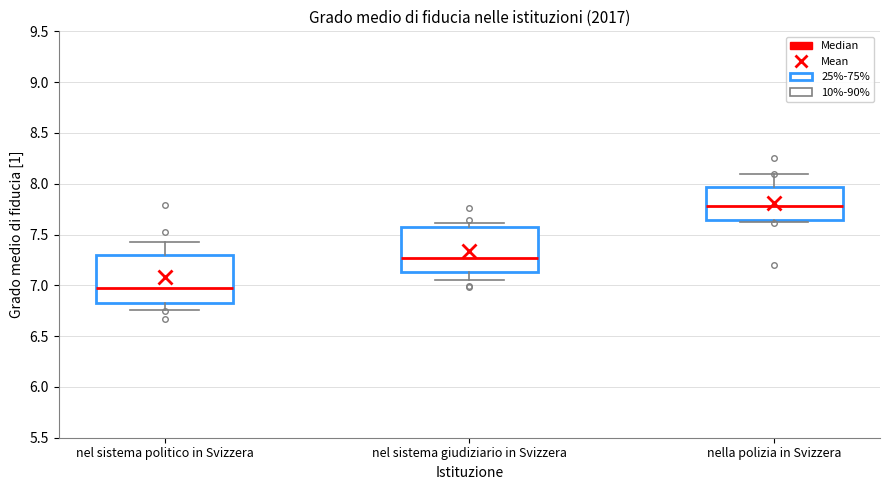

Where does the lower whisker of the box for nel sistema giudiziario in Svizzera end on the y-axis? The values are not printed on the chart, so give them approximately, as read against the axis.

7.05